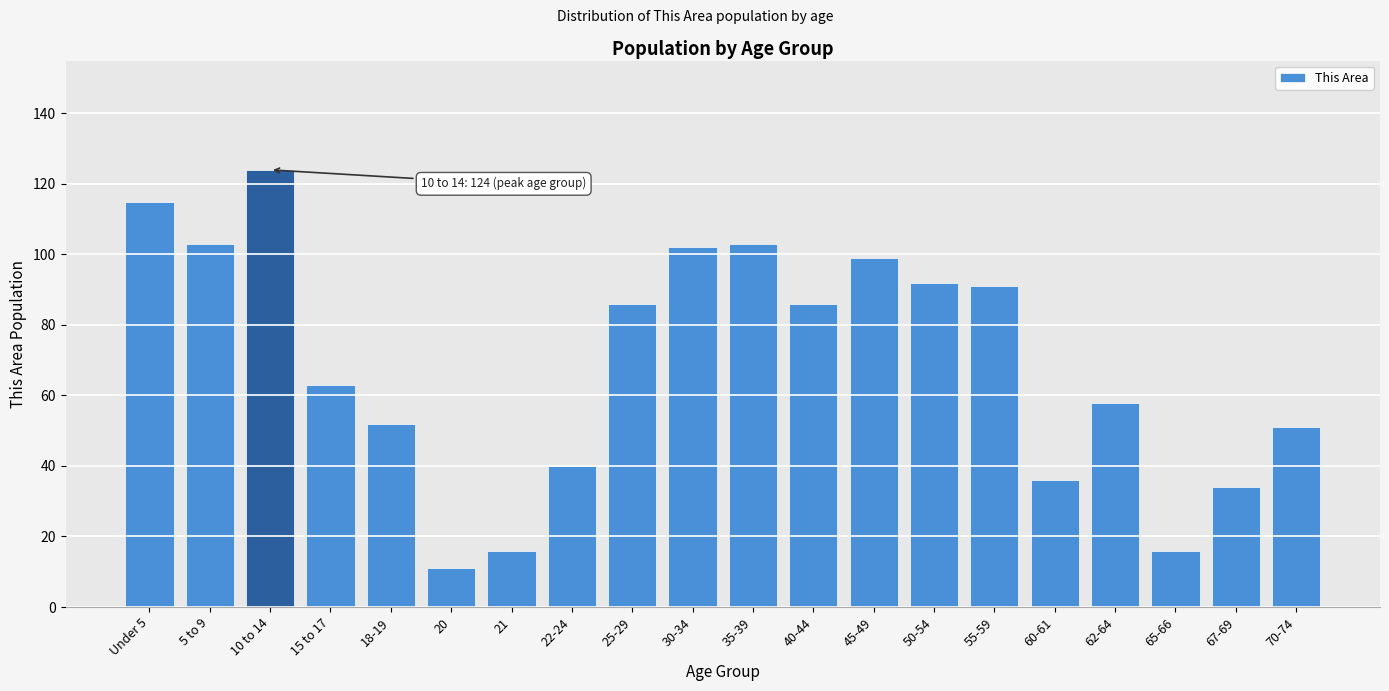

Reading left to right, extract all data points from this chart.

115	103	124	63	52	11	16	40	86	102	103	86	99	92	91	36	58	16	34	51